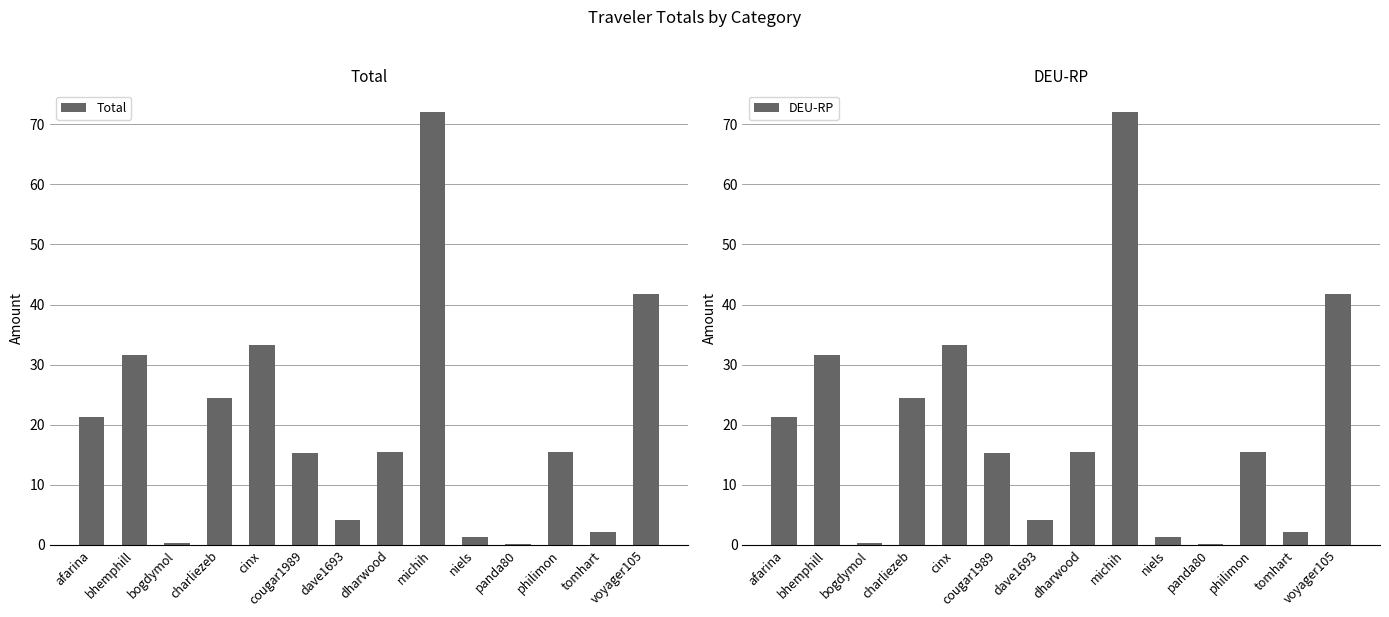

At afarina, list the series in order from smallest to largest.

Total, DEU-RP